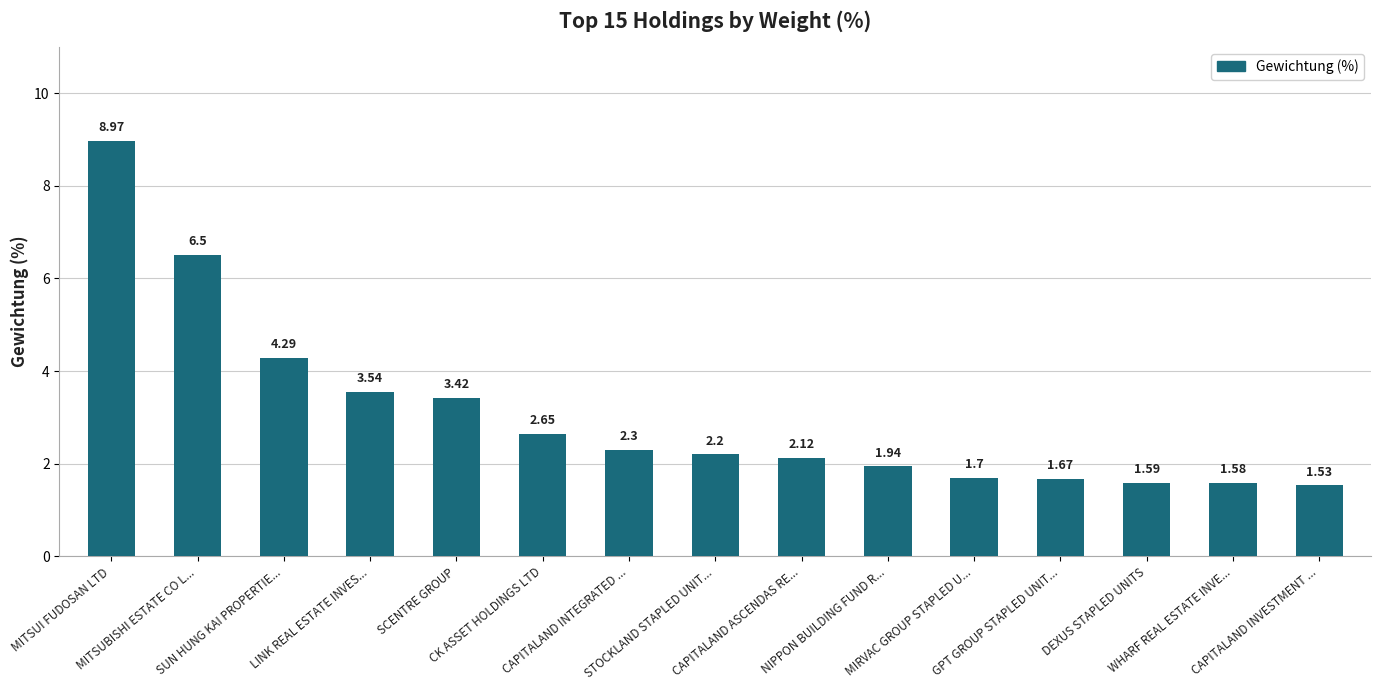

At which category does the chart reach its minimum across all series?

CAPITALAND INVESTMENT ...